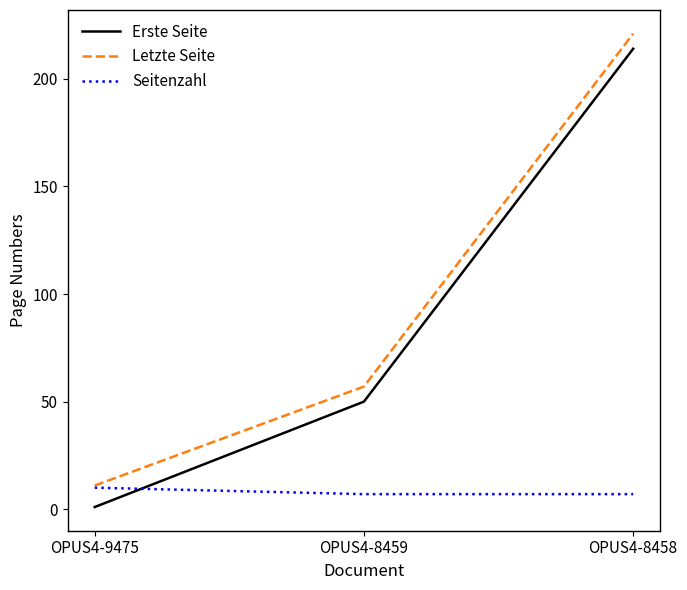

What are all the series names shown in the legend?

Erste Seite, Letzte Seite, Seitenzahl